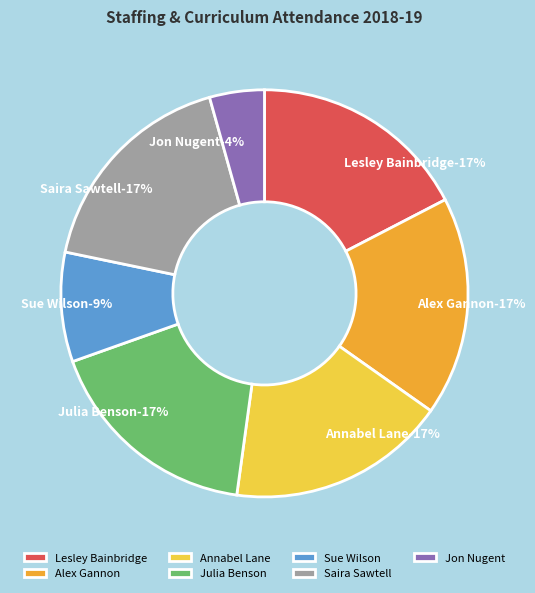

What percentage is the Jon Nugent slice, to the nearest percent?

4%